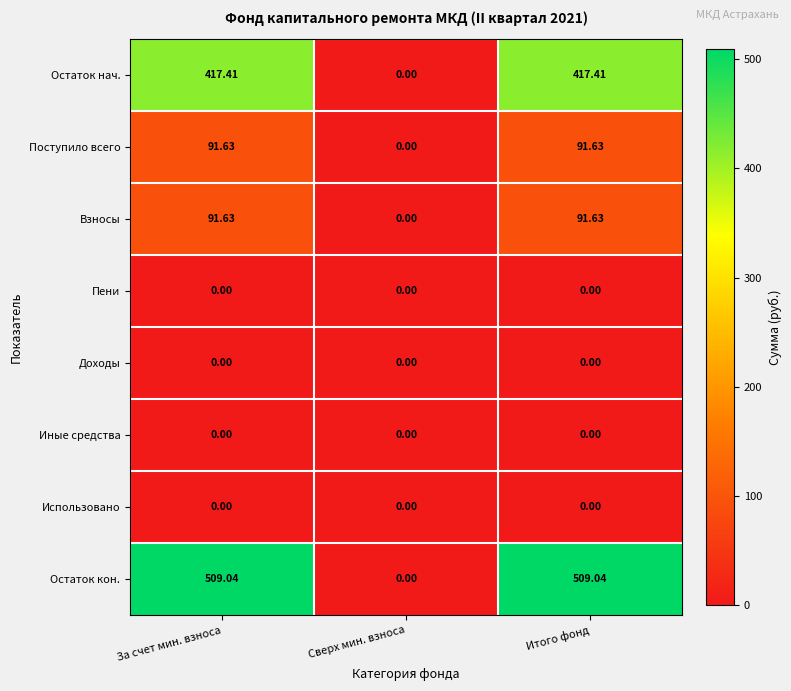

How many data points does each series have?

3